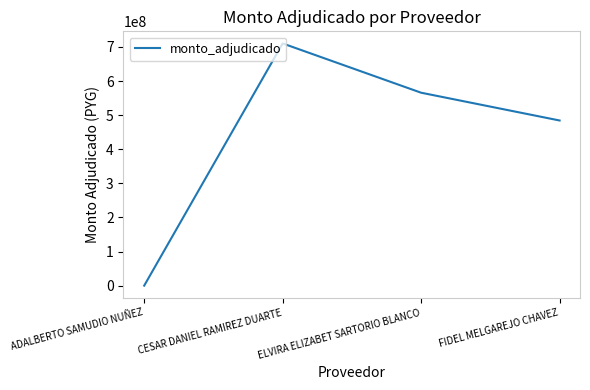

What is the change in value from ADALBERTO SAMUDIO NUÑEZ to FIDEL MELGAREJO CHAVEZ?

+484280000